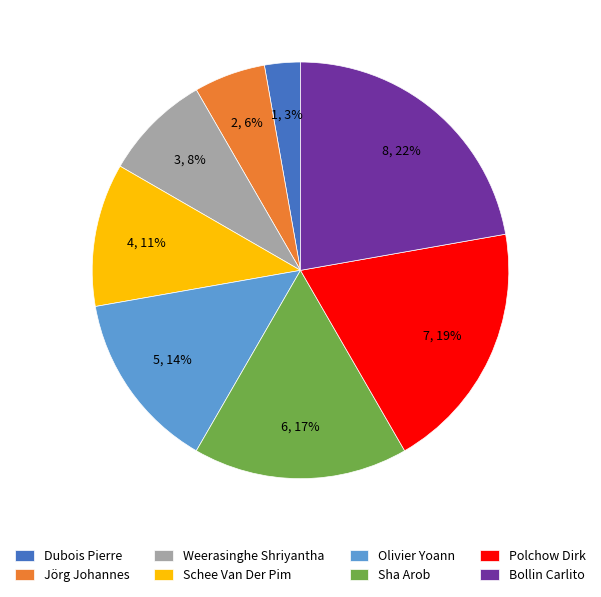

Does Polchow Dirk represent more than half of the total?

No